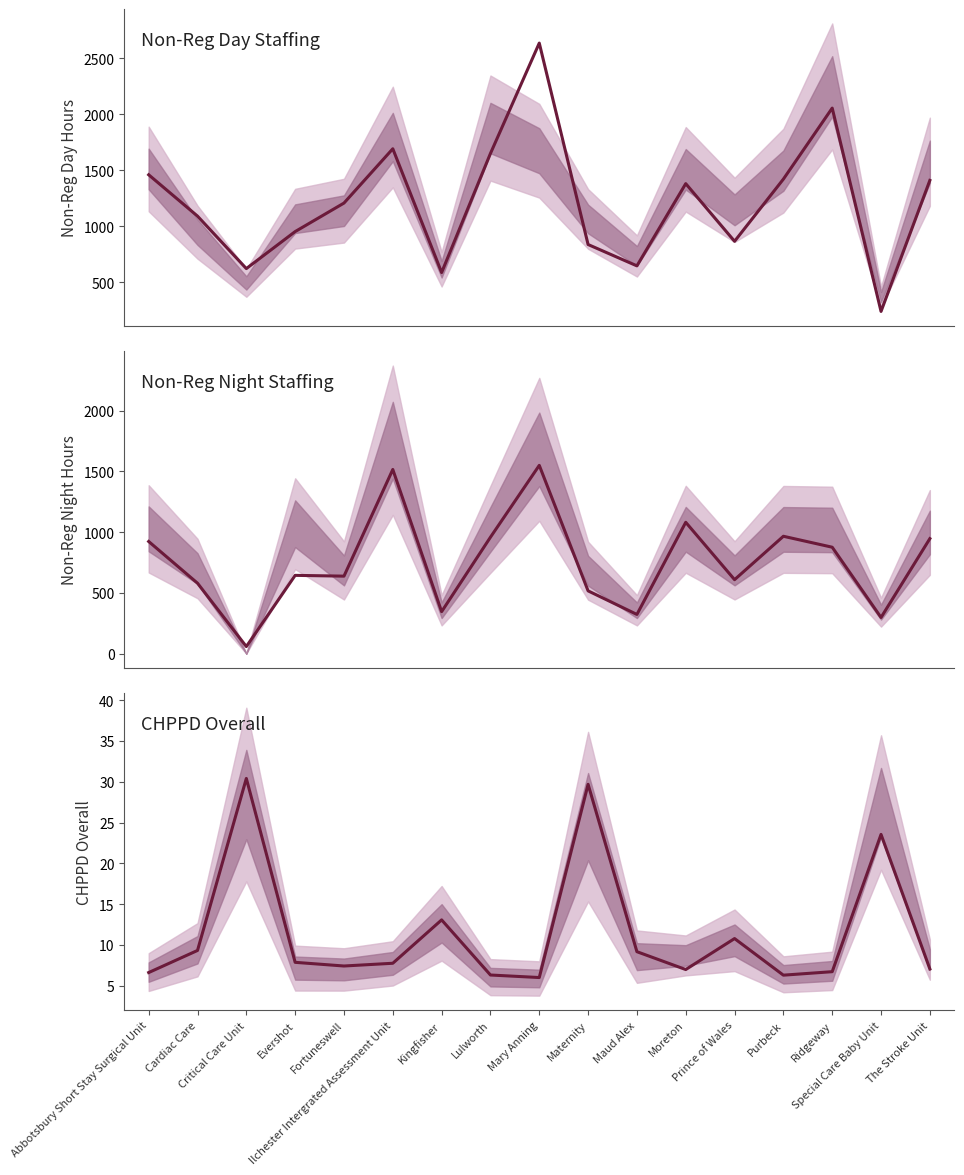

Which label corresponds to the largest value in the chart?

Mary Anning